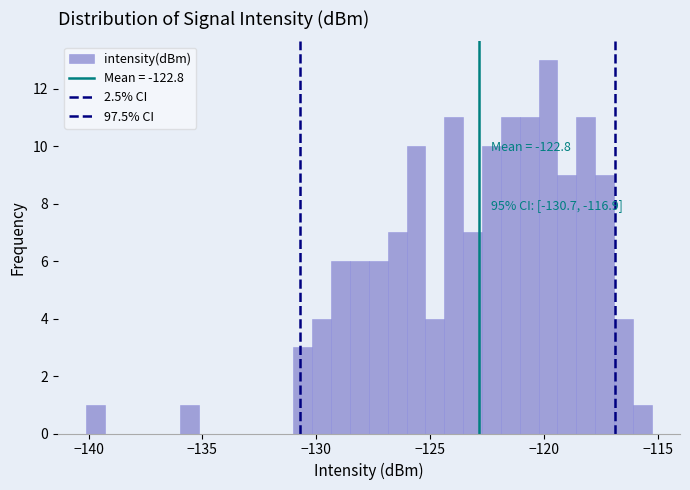

Around what value on the x-axis is the tallest bar? Give the approximate position of its centre, as read against the axis.

-120.0